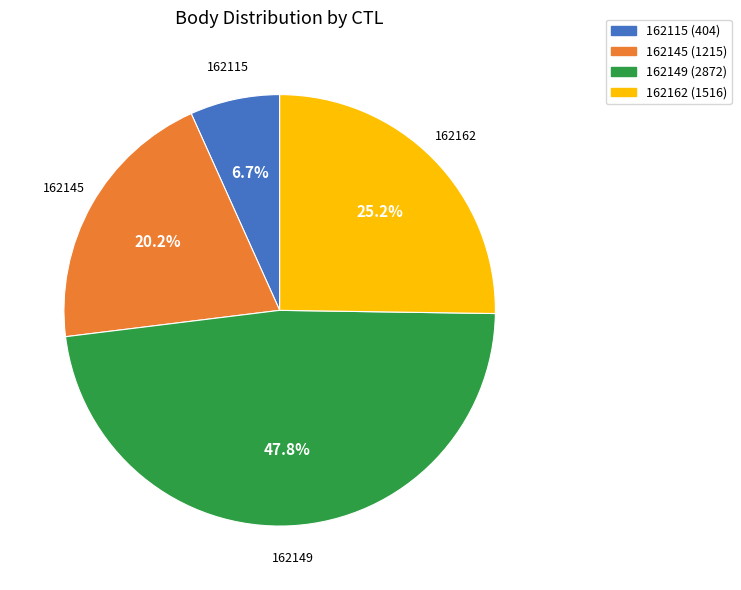

Do 162145 and 162115 together represent more than half of the pie?

No